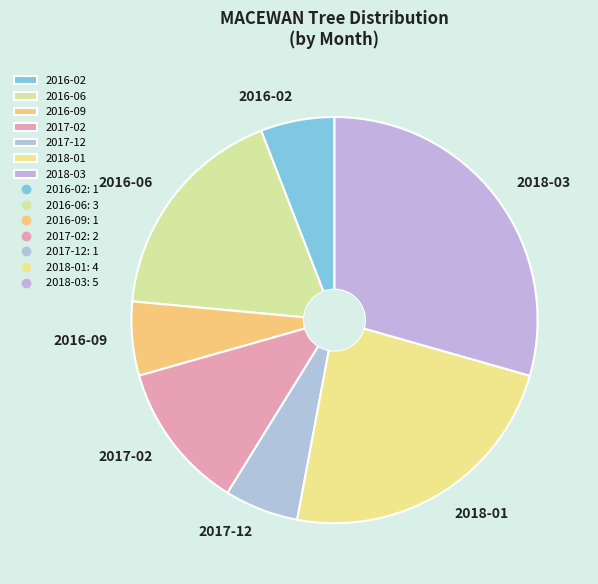

Between 2016-09 and 2017-02, which is larger?

2017-02